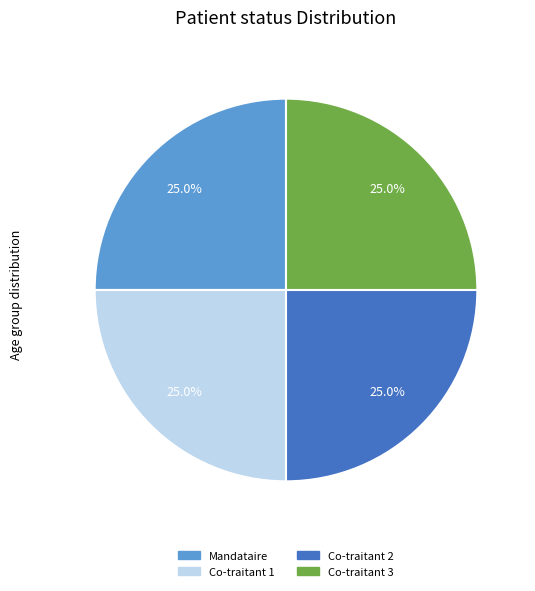

Is there any slice that represents more than half of the pie?

No